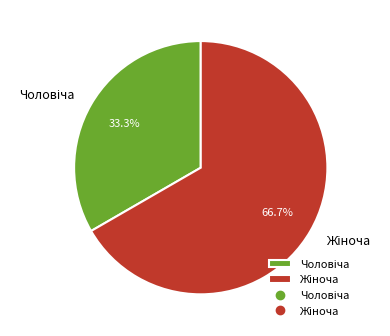

Is there a majority slice in this chart?

Yes